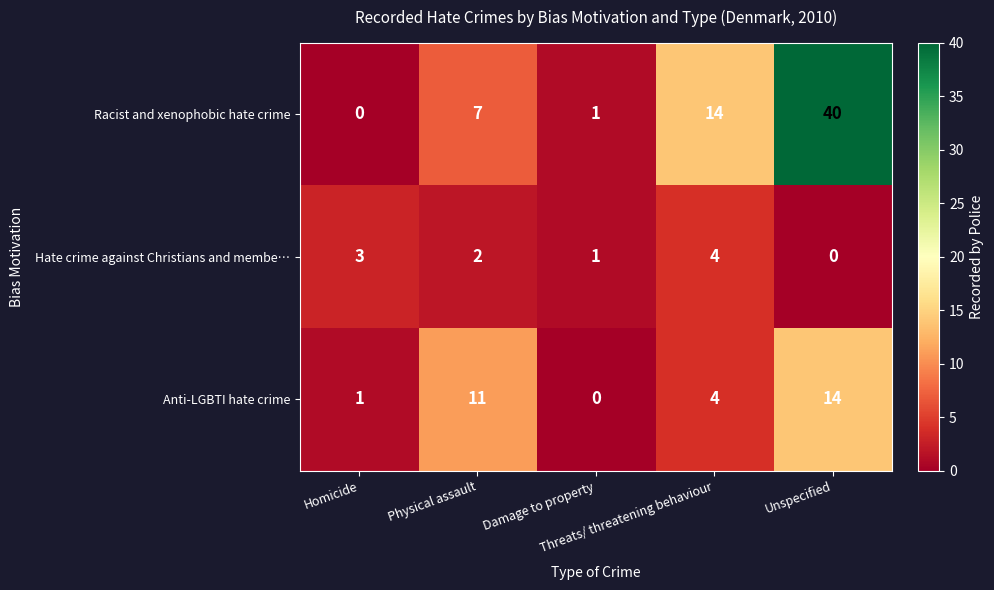

Which series has the largest total across all categories?

Racist and xenophobic hate crime